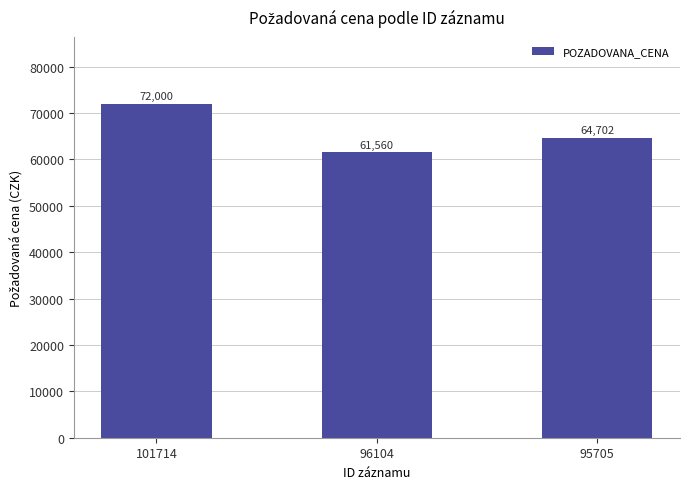

Which has a higher value, 101714 or 96104?

101714